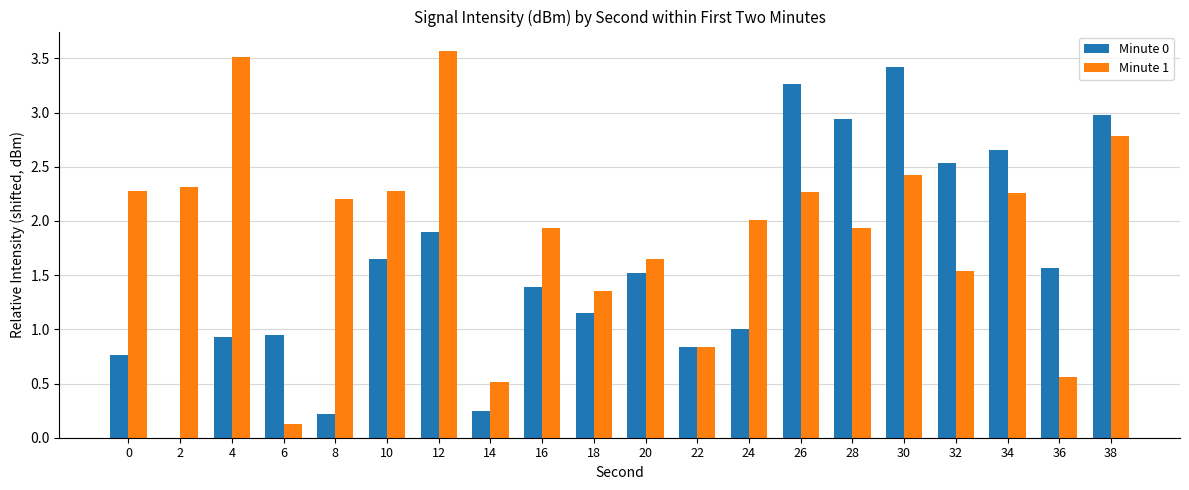

What is the greatest value displayed?

3.6